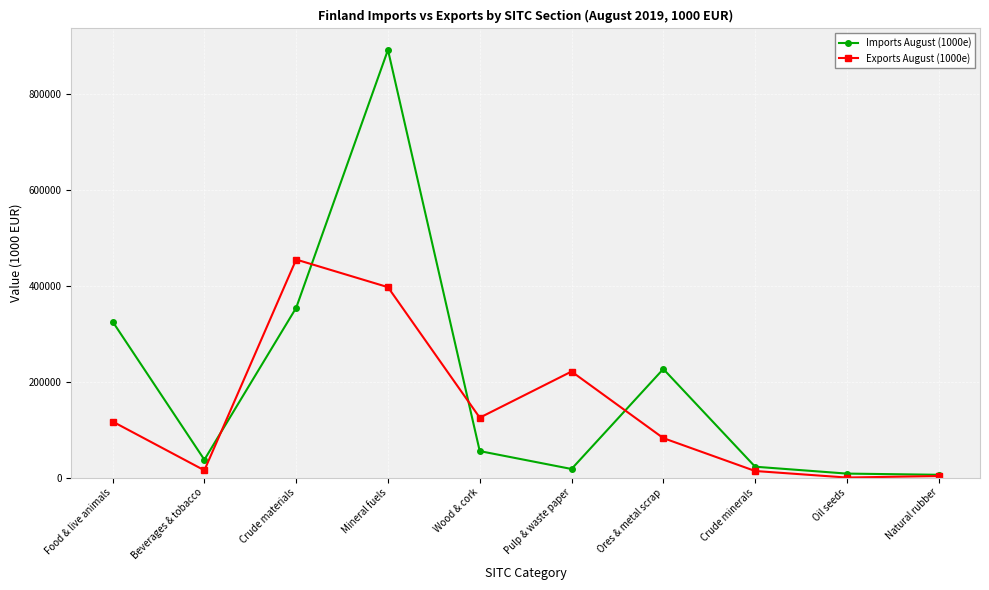

At which category does Imports August (1000e) reach its first local valley?

Beverages & tobacco